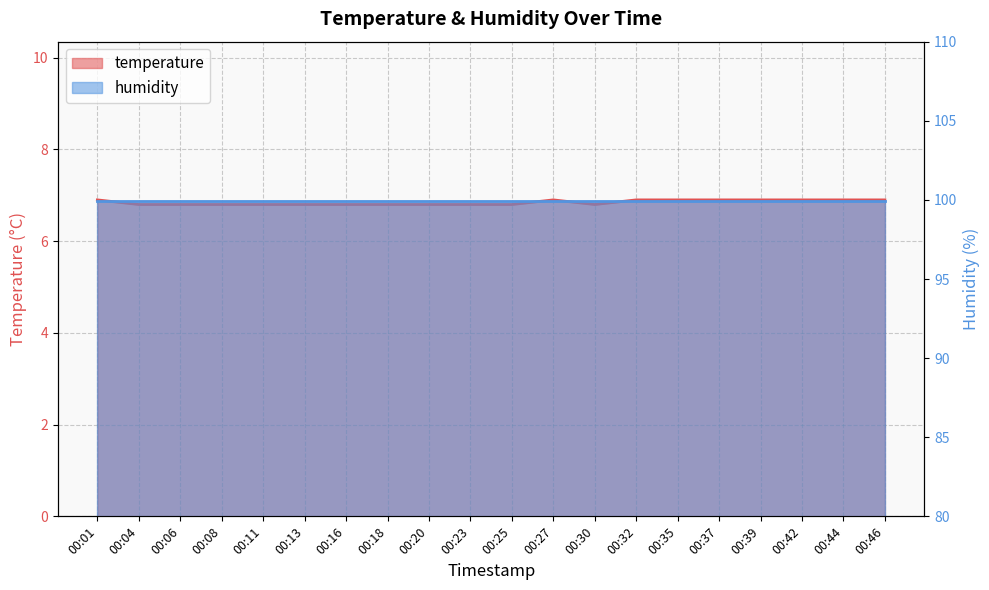

List the labels in order of value, largest first.

00:01, 00:27, 00:32, 00:35, 00:37, 00:39, 00:42, 00:44, 00:46, 00:04, 00:06, 00:08, 00:11, 00:13, 00:16, 00:18, 00:20, 00:23, 00:25, 00:30